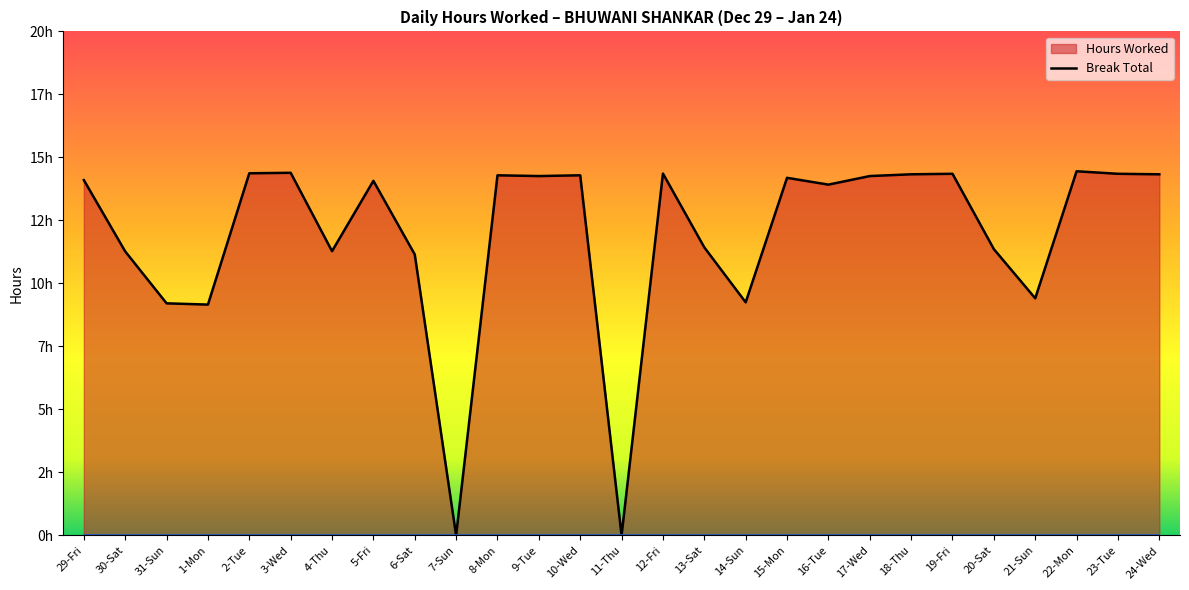

Does the chart display data point markers on the line(s)?

No